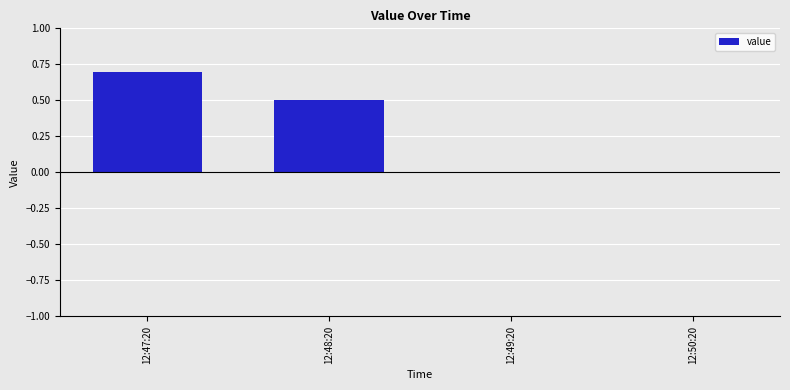

Between 12:50:20 and 12:48:20, which is larger?

12:48:20